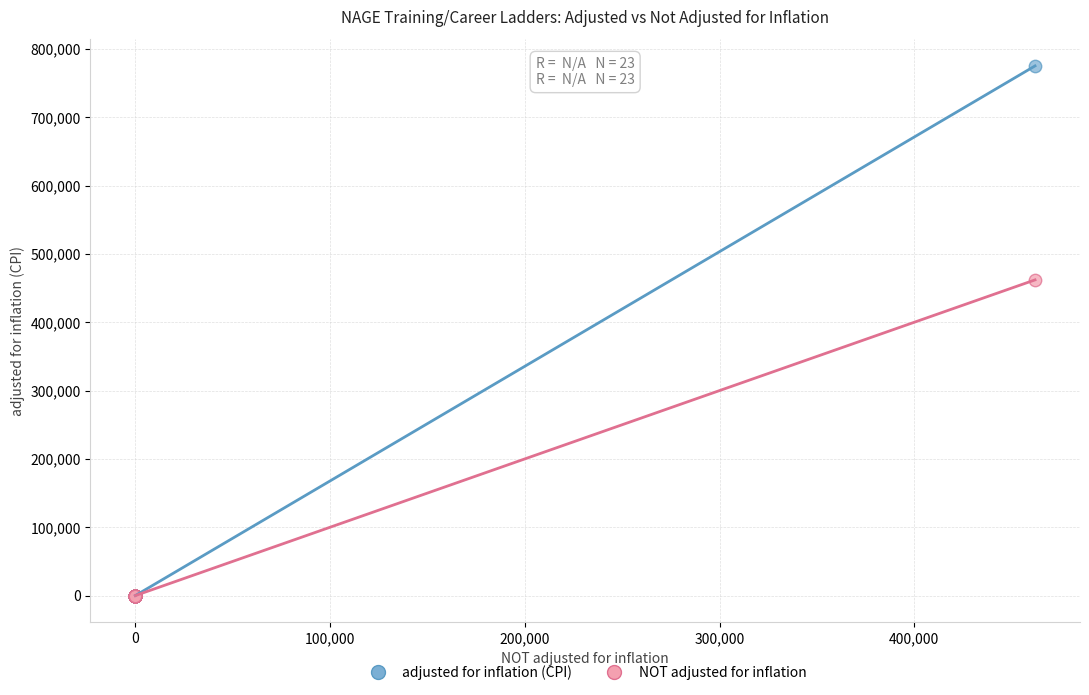

Across all series, what Y value is closest to 387635?

462060.9